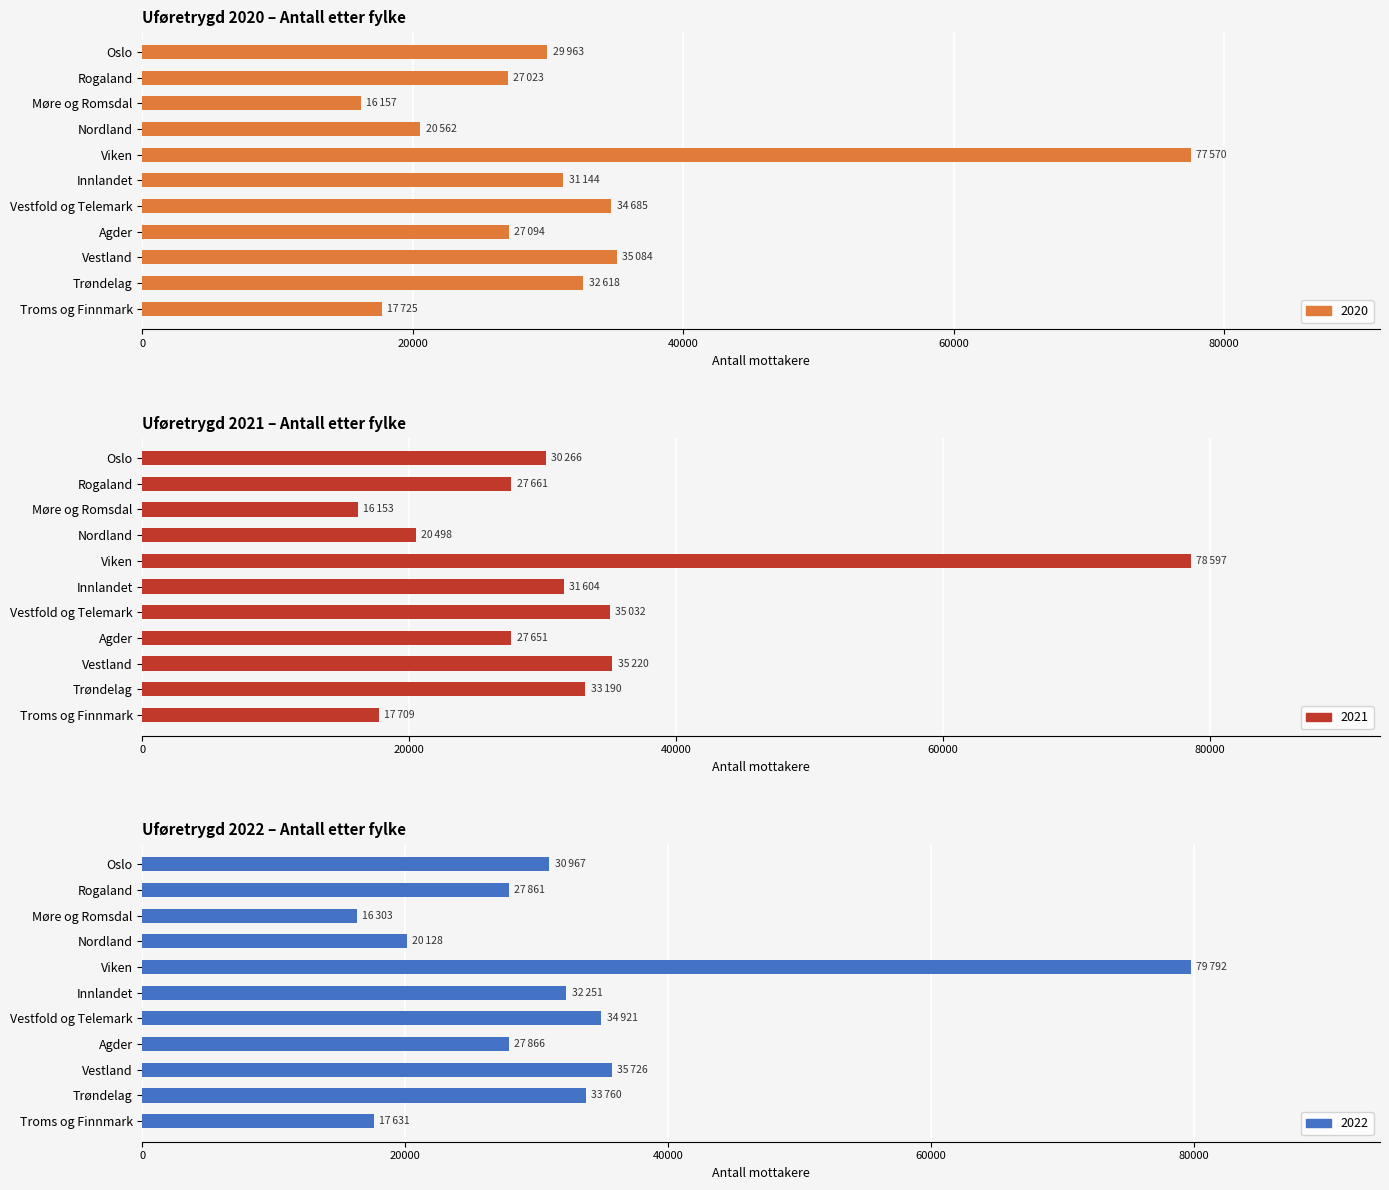

Reading left to right, list all the values displayed in this chart.

2020: 29963	27023	16157	20562	77570	31144	34685	27094	35084	32618	17725
2021: 30266	27661	16153	20498	78597	31604	35032	27651	35220	33190	17709
2022: 30967	27861	16303	20128	79792	32251	34921	27866	35726	33760	17631